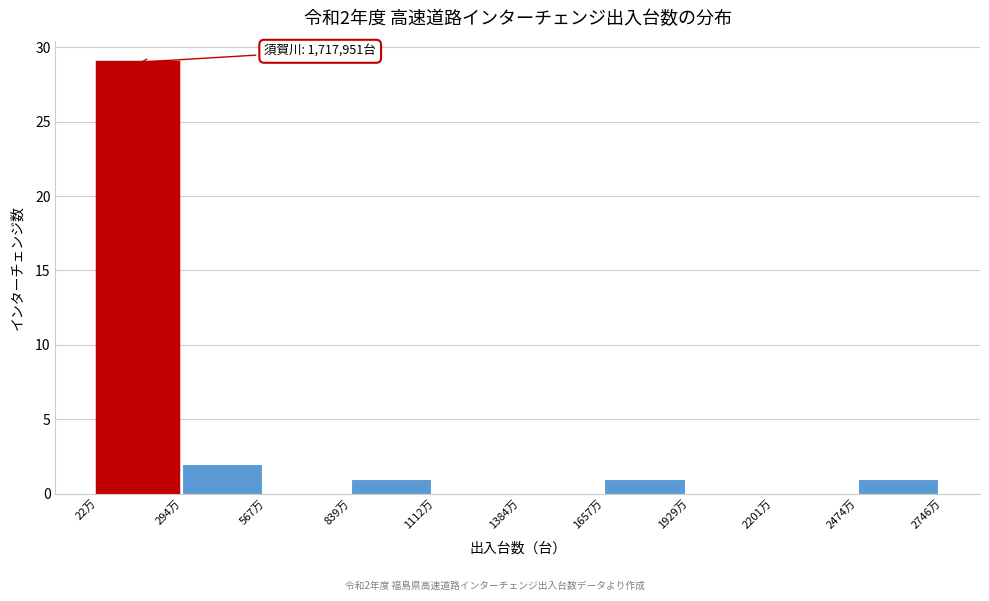

Reading left to right, list all the values displayed in this chart.

22万=29	294万=2	567万=0	839万=1	1112万=0	1384万=0	1657万=1	1929万=0	2201万=0	2474万=1